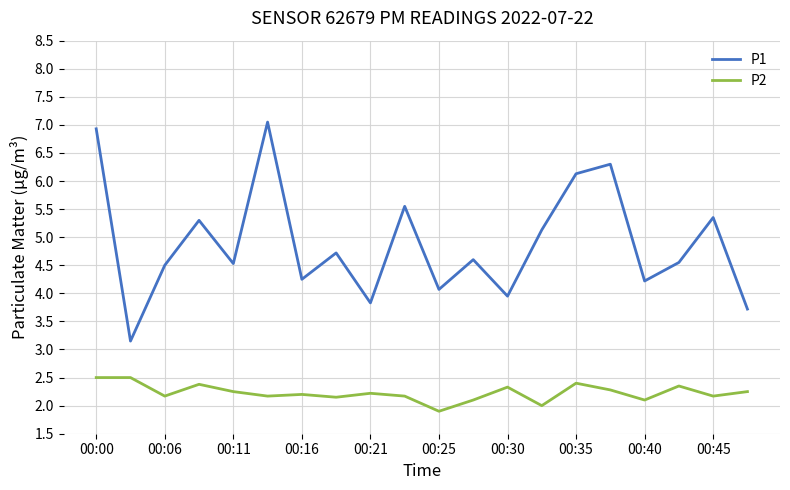

How many distinct data groups are displayed?

2